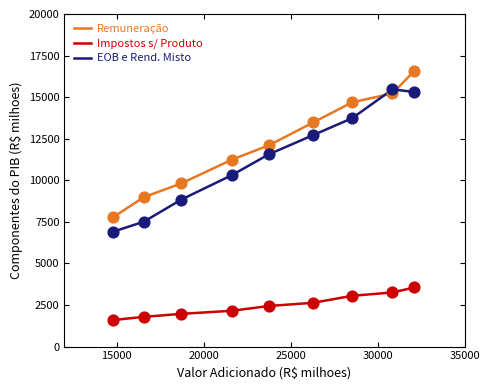

True or false: Impostos s/ Produto and Remuneração cross at least once.

False